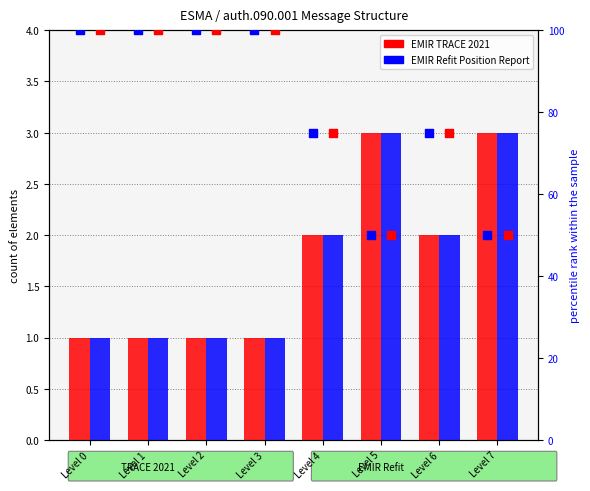

At how many categories does at least one series exceed 2?

2